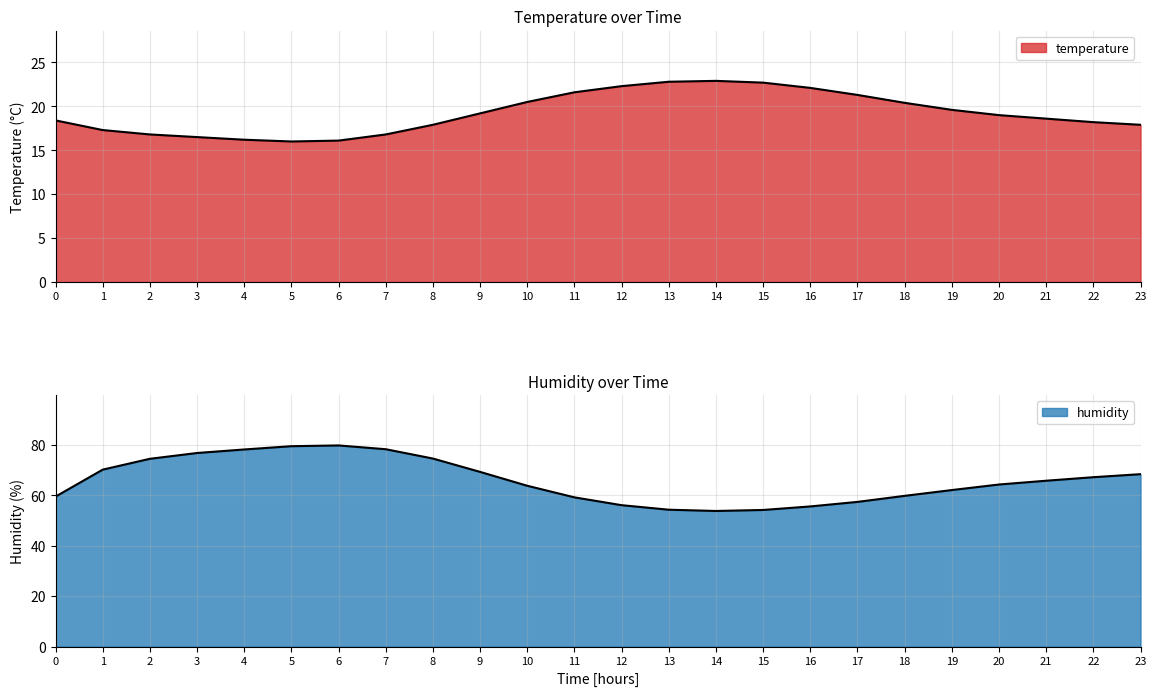

How many data points in temperature are less than 19?

12